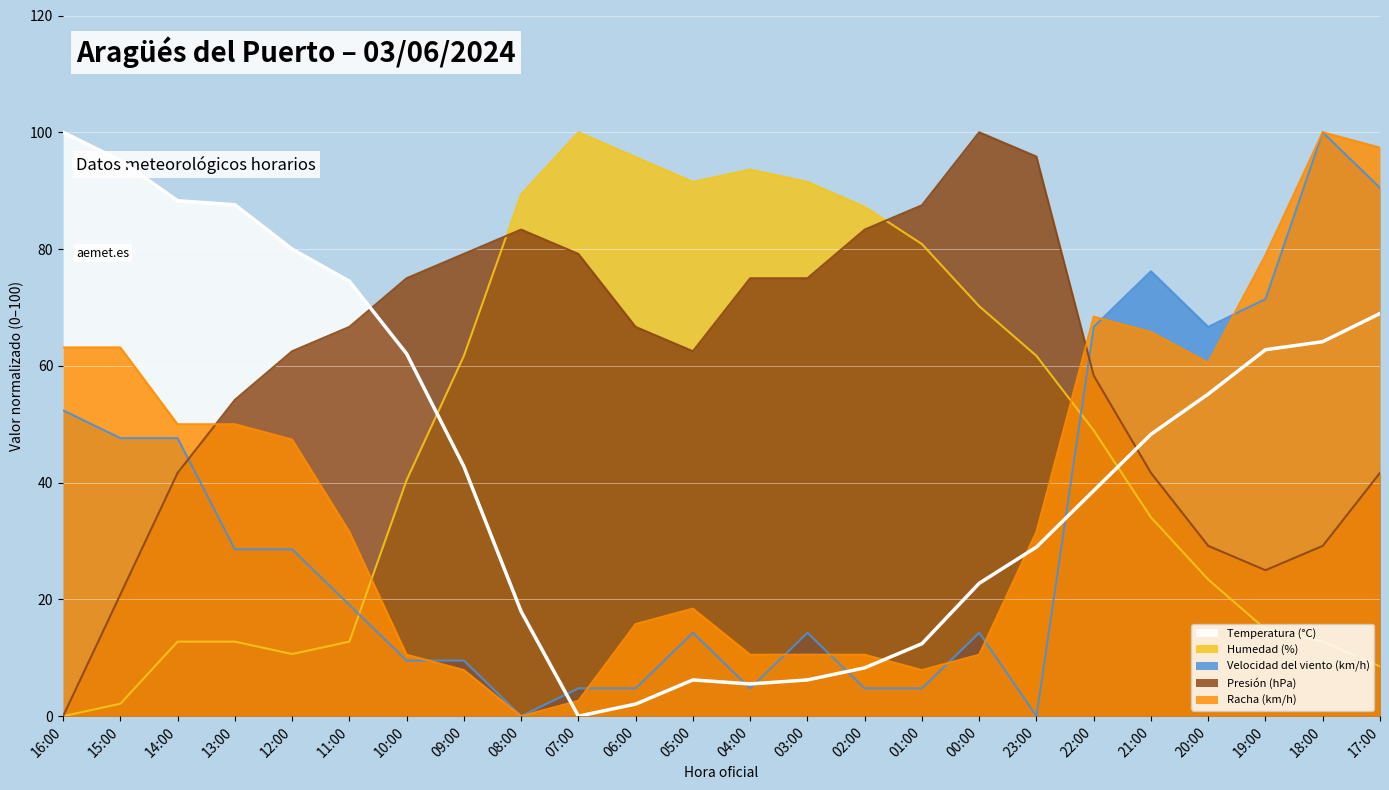

The value of Velocidad del viento (km/h) at 15:00 is 65.8. True or false?

False